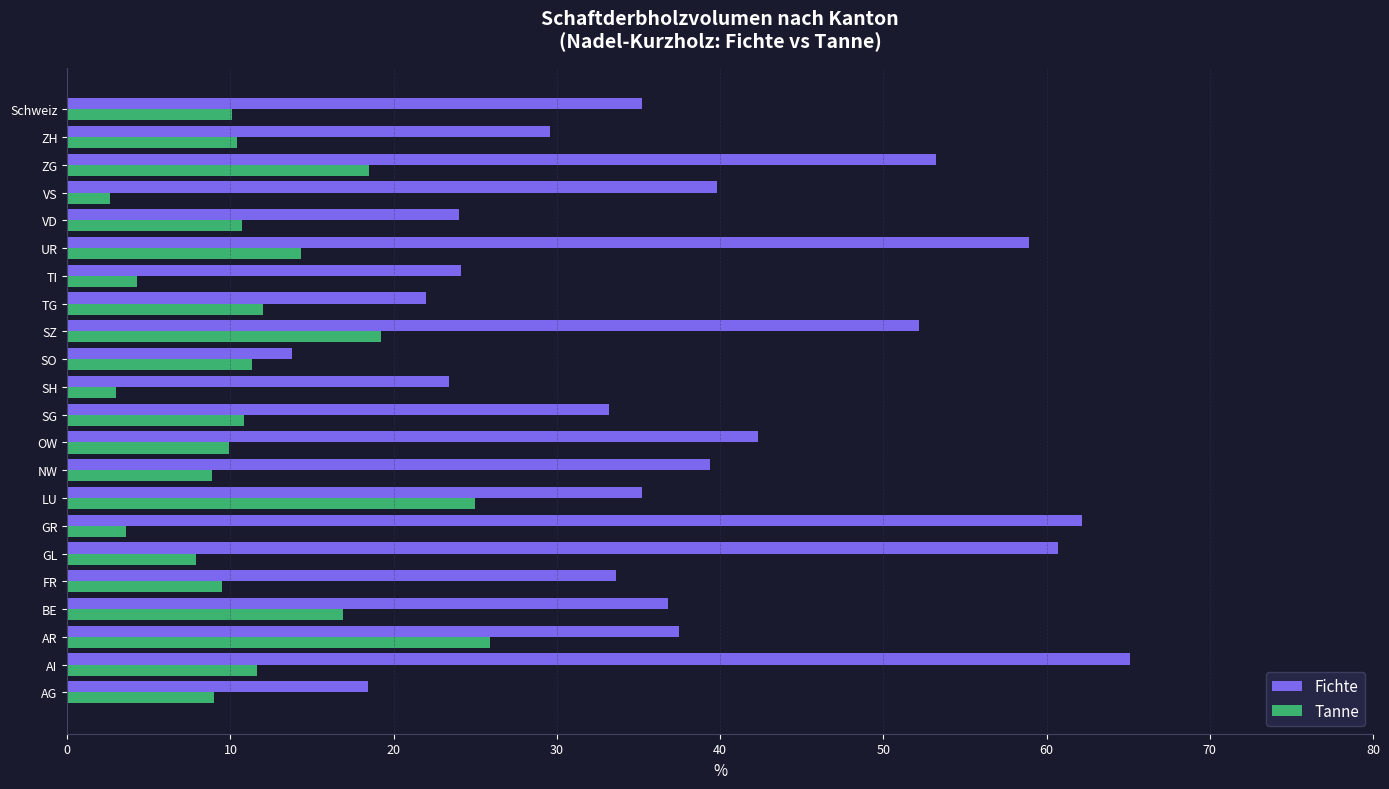

Is it true that Tanne equals 14.3 at UR?

True